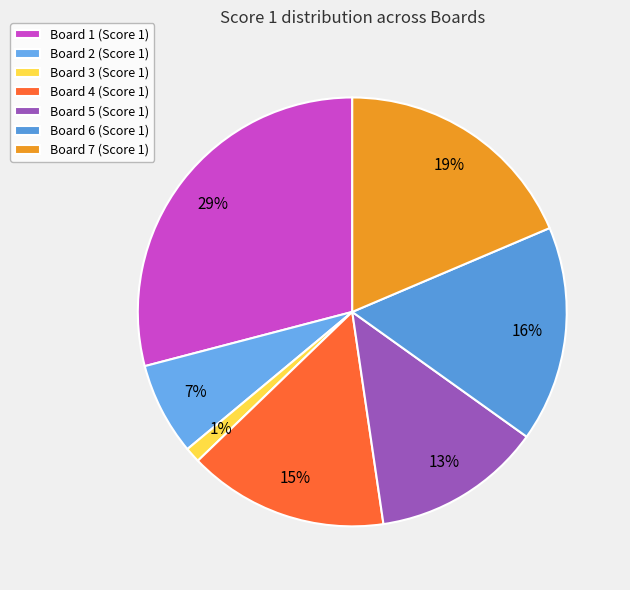

What percentage is the Board 4 slice, to the nearest percent?

15%